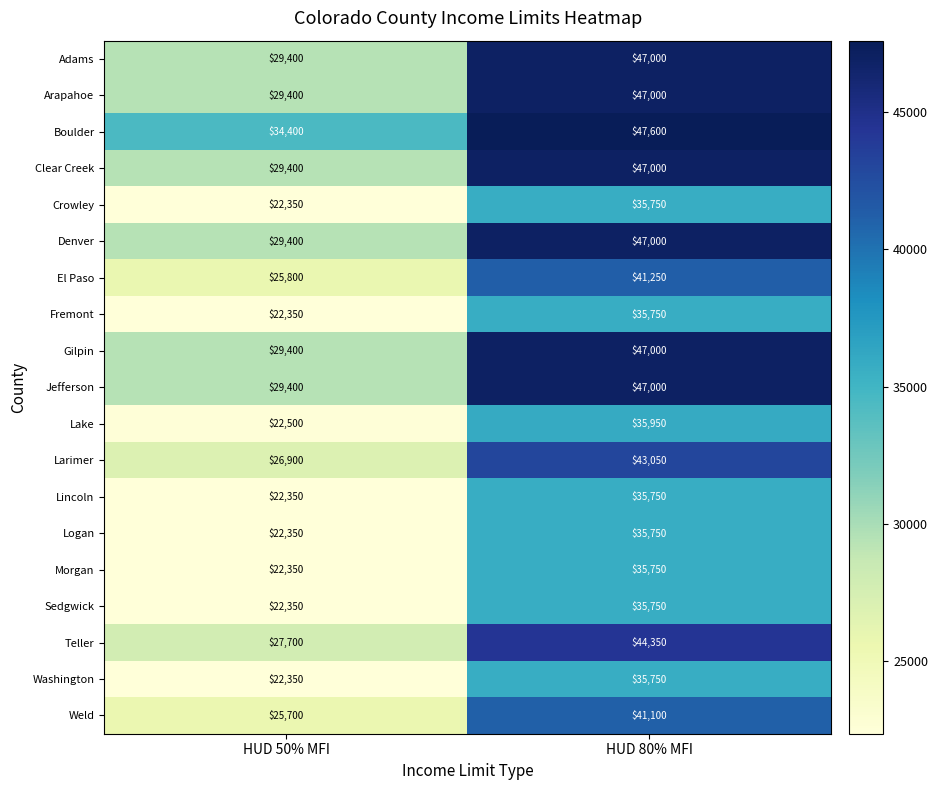

What is the difference between the Logan values at HUD 80% MFI and HUD 50% MFI?

13400